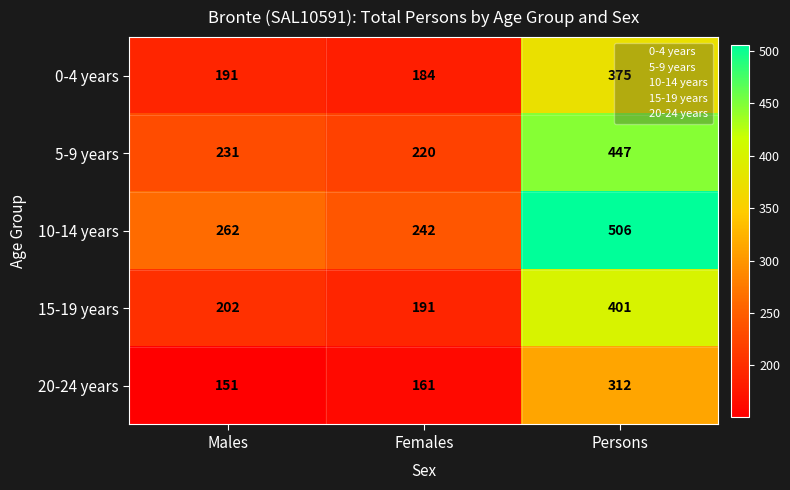

Which series changed the most between Males and Persons?

10-14 years